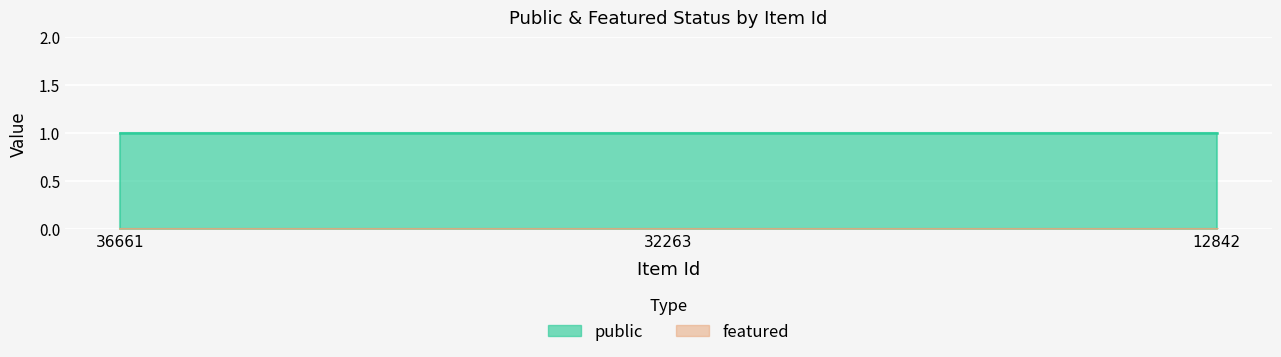

What are all the series names shown in the legend?

public, featured